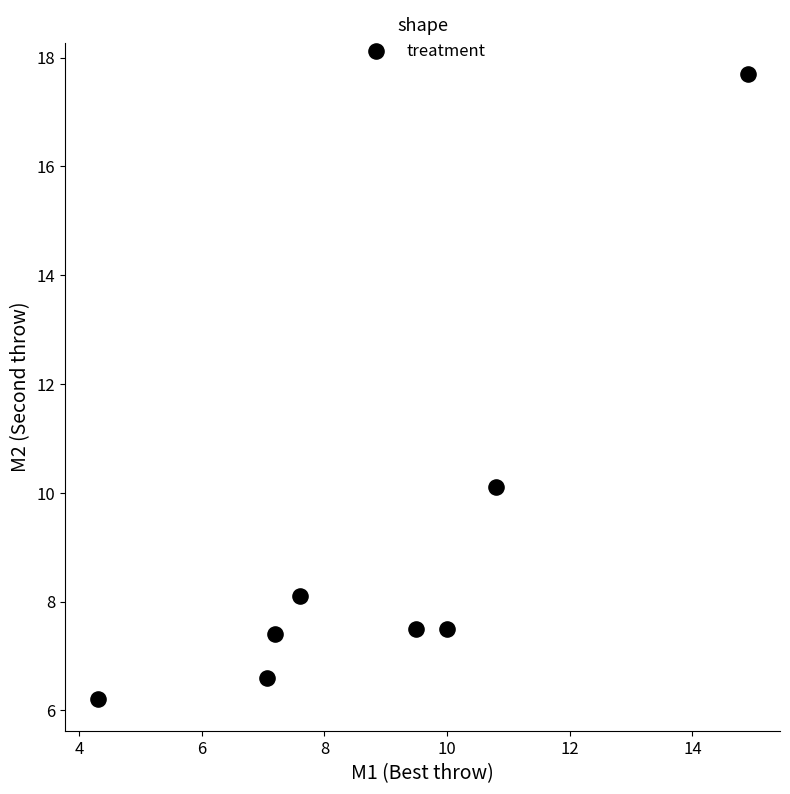

What is the average X value?

8.9